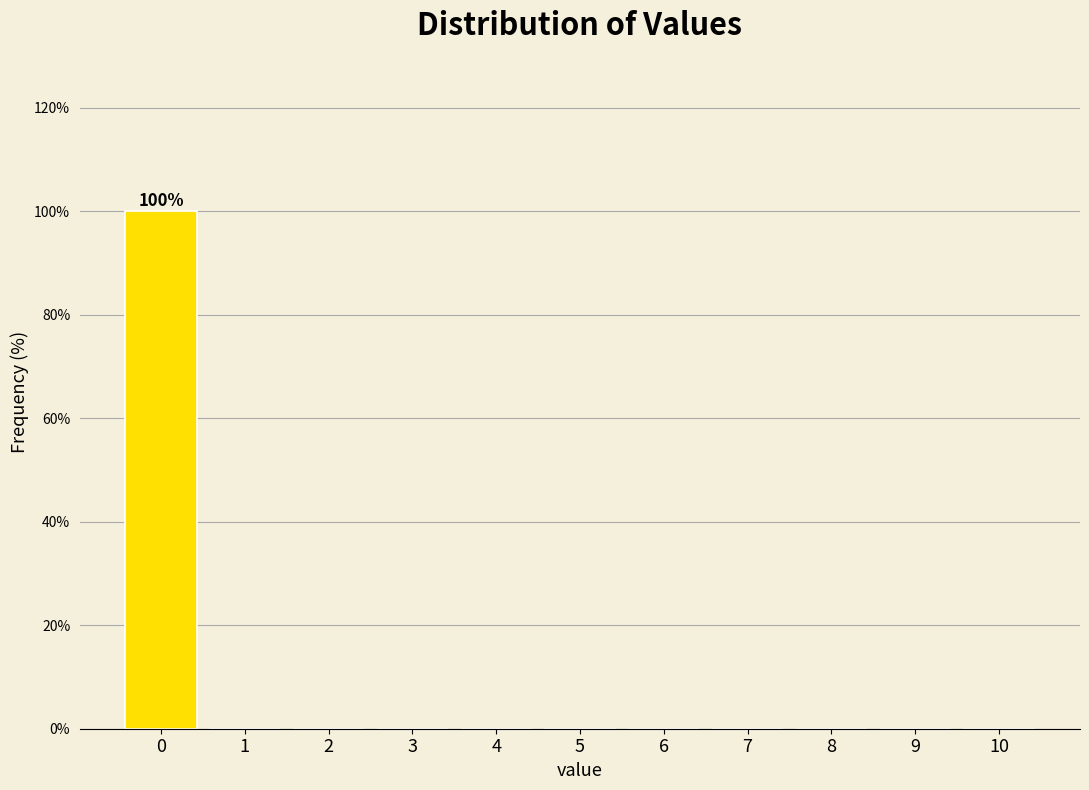

Reading right to left, what are all the values shown in this chart?

10=0	9=0	8=0	7=0	6=0	5=0	4=0	3=0	2=0	1=0	0=100